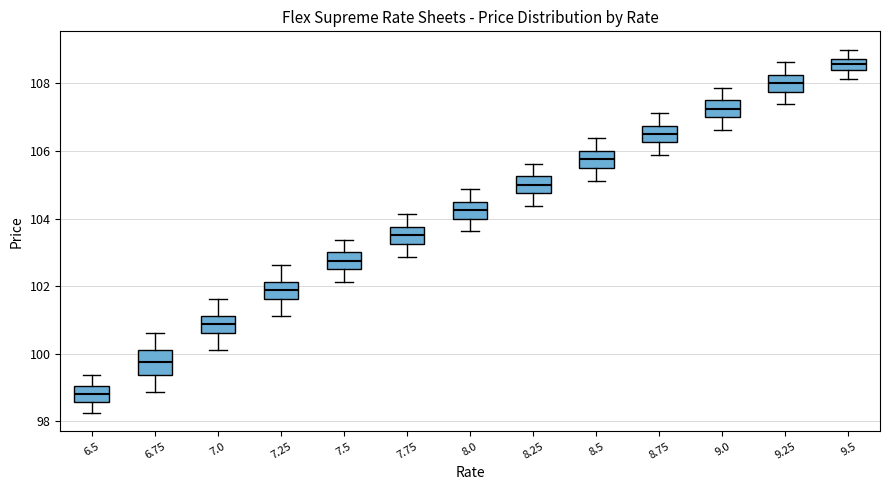

Which box has the highest median line?

9.5